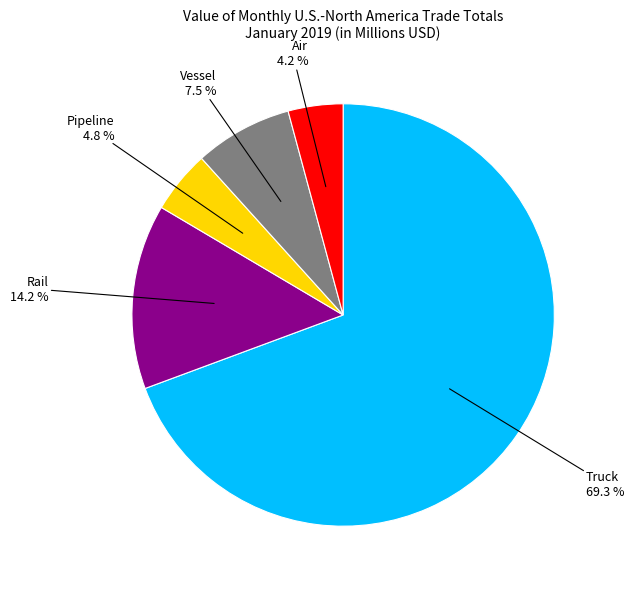

What is the majority slice?

Truck